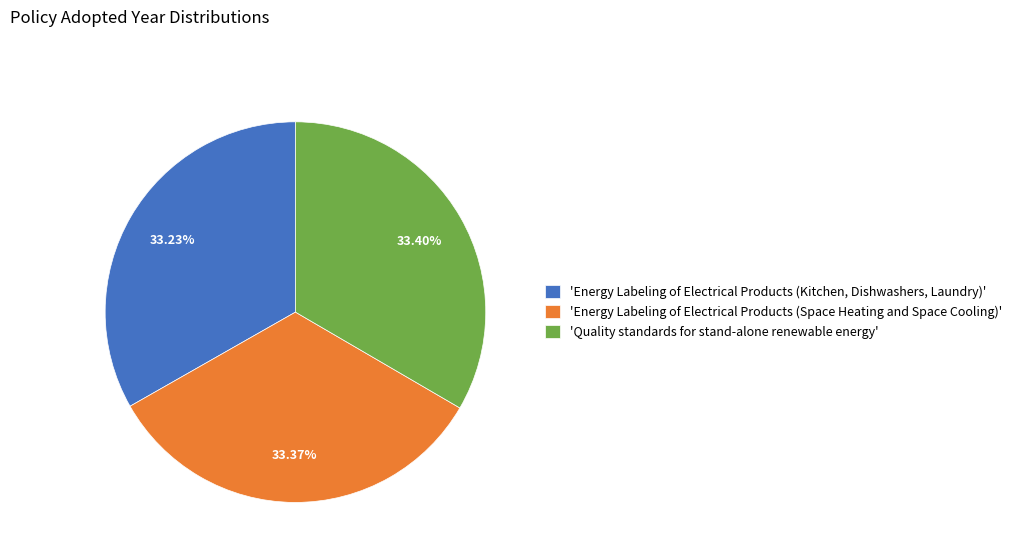

Combined, do 'Energy Labeling of Electrical Products (Kitchen, Dishwashers, Laundry)' and 'Energy Labeling of Electrical Products (Space Heating and Space Cooling)' account for over 50%?

Yes